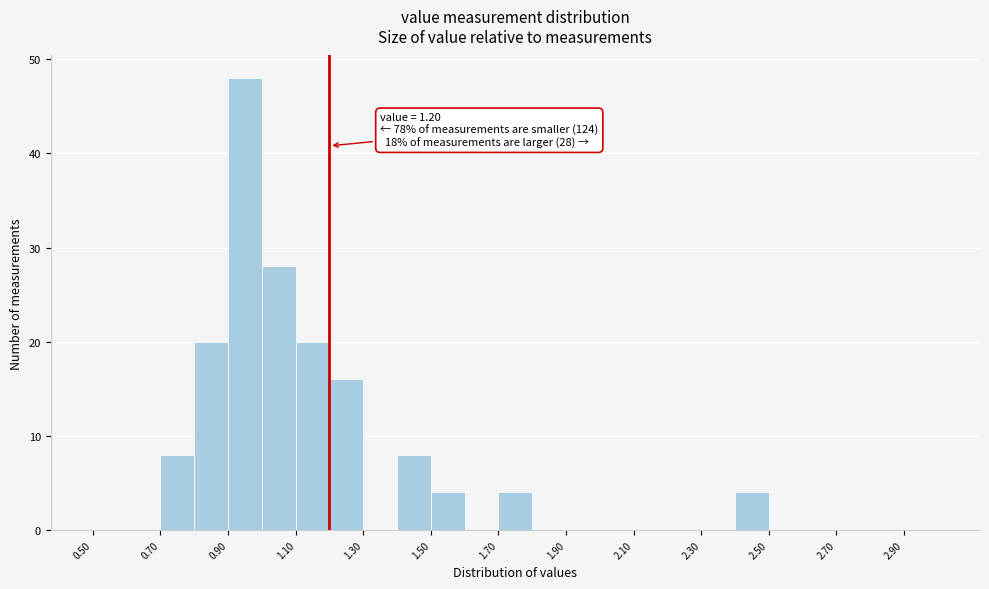

Which range on the x-axis has the tallest bar?

0.9 to 1.0